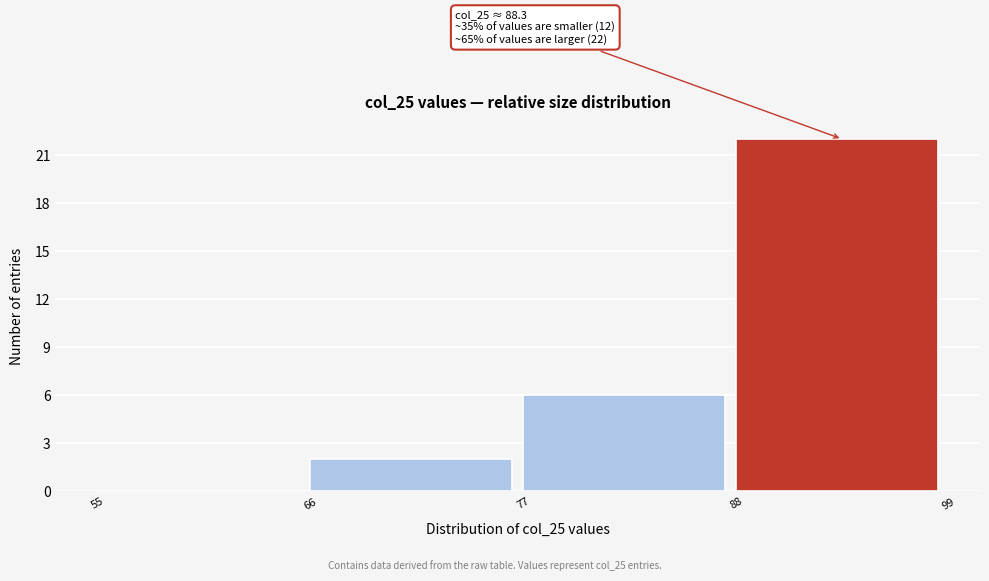

Which range on the x-axis has the tallest bar?

88 to 99